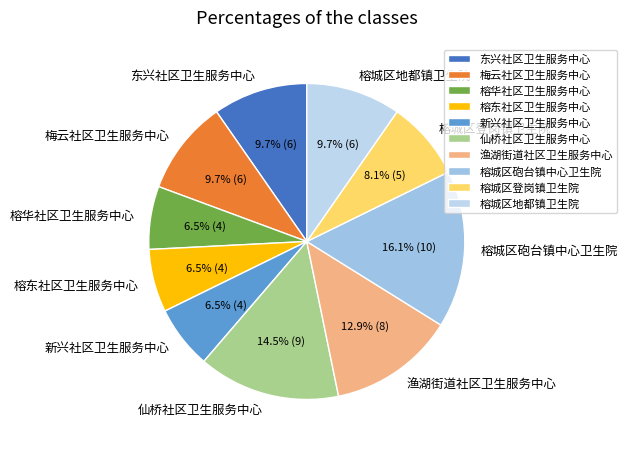

Does 榕城区地都镇卫生院 represent more than half of the total?

No